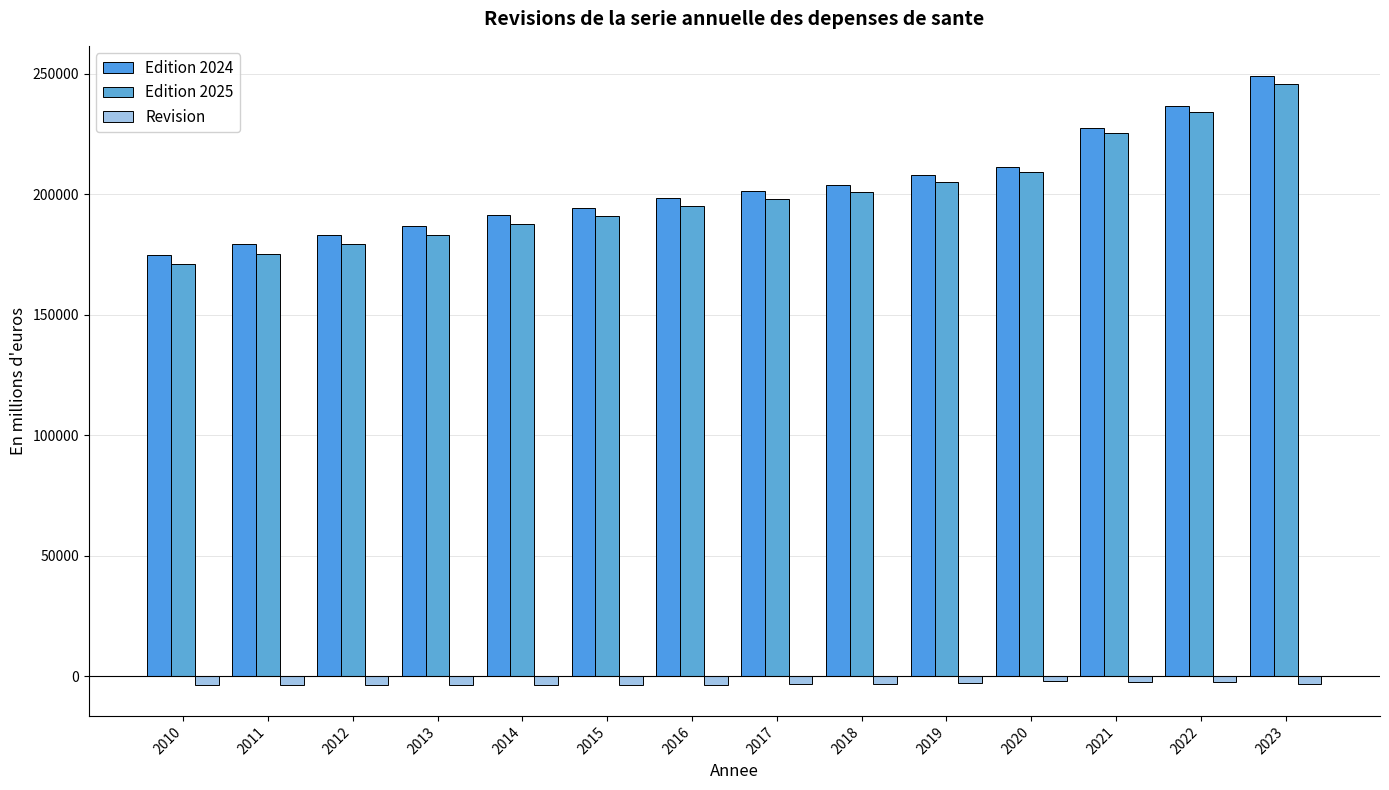

What is the value of the Revision bar at the 4th from the left?

-3805